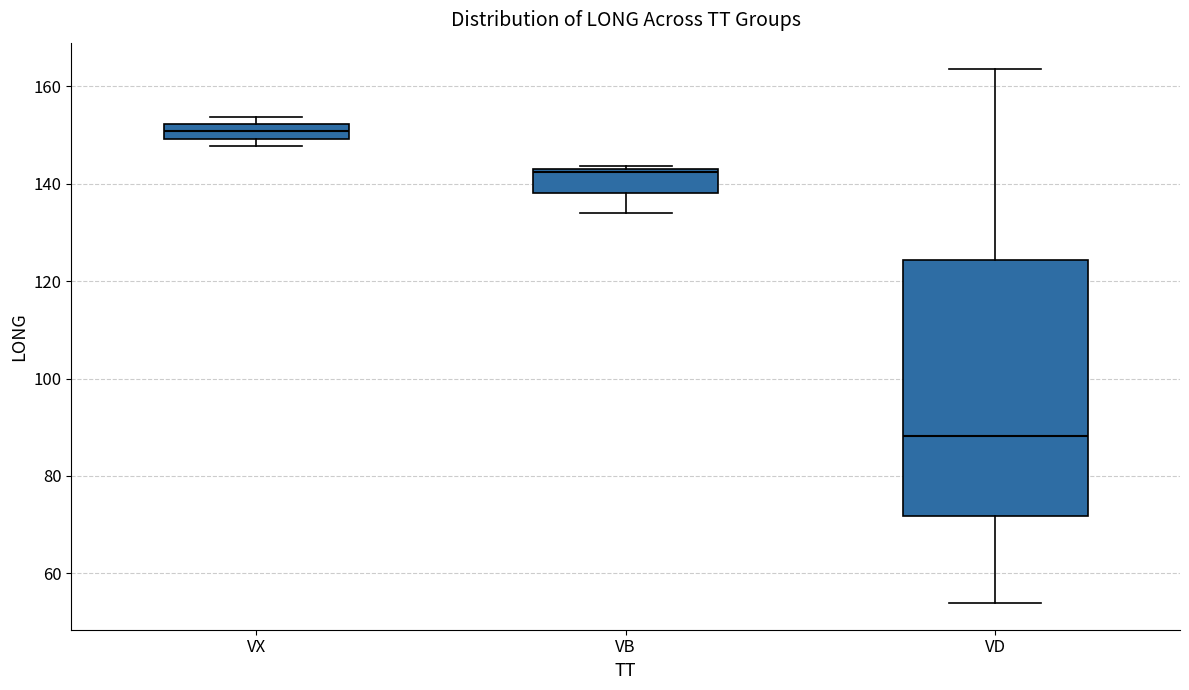

Comparing the boxes themselves (not the whiskers), which one is the tallest?

VD